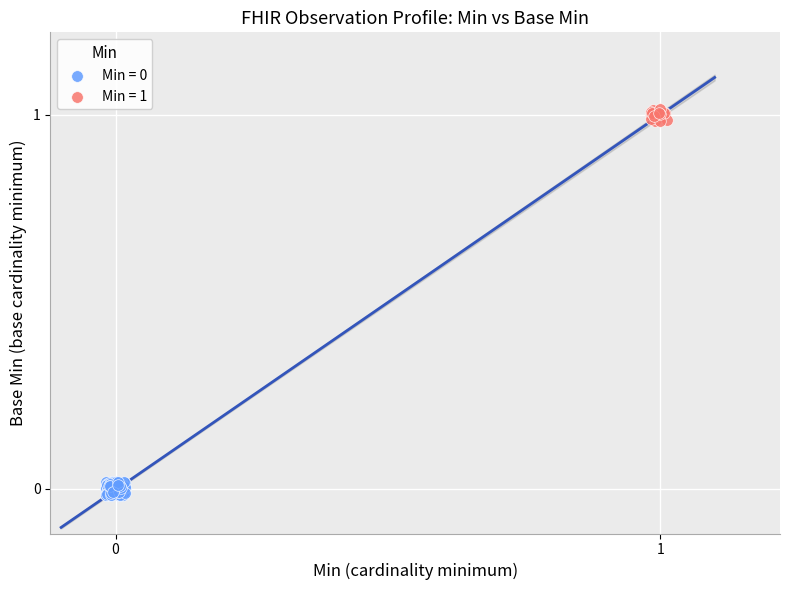

Which series reaches the maximum Y coordinate?

Min = 1